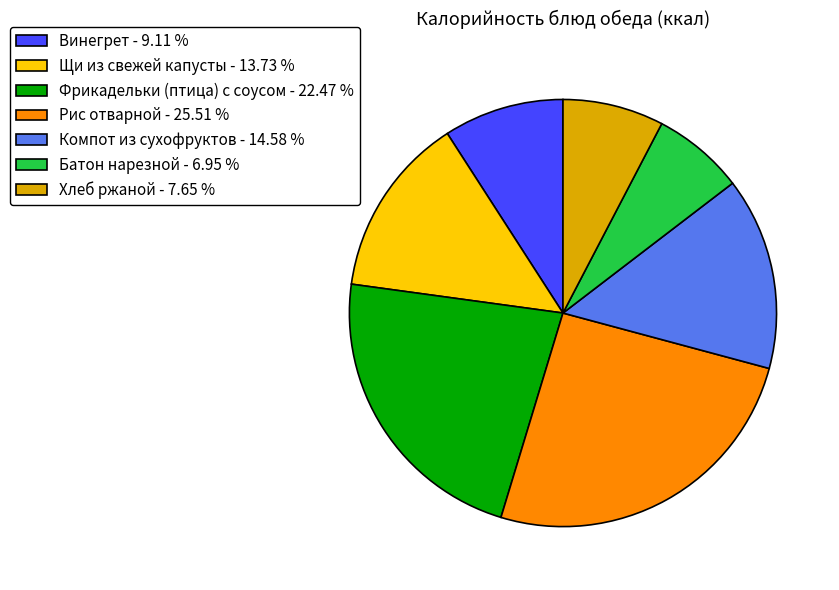

Combined, do Рис отварной - 25.51 % and Компот из сухофруктов - 14.58 % account for over 50%?

No